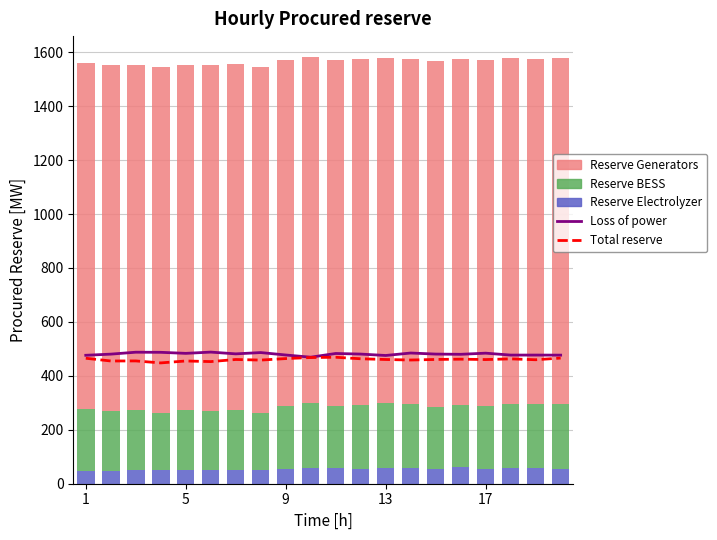

What is the value of the Reserve Electrolyzer bar at the 15th from the left?

56.3